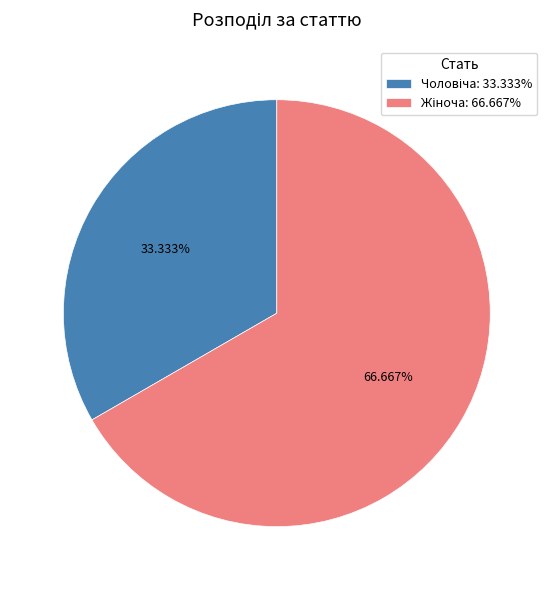

Does any single category account for the majority?

Yes